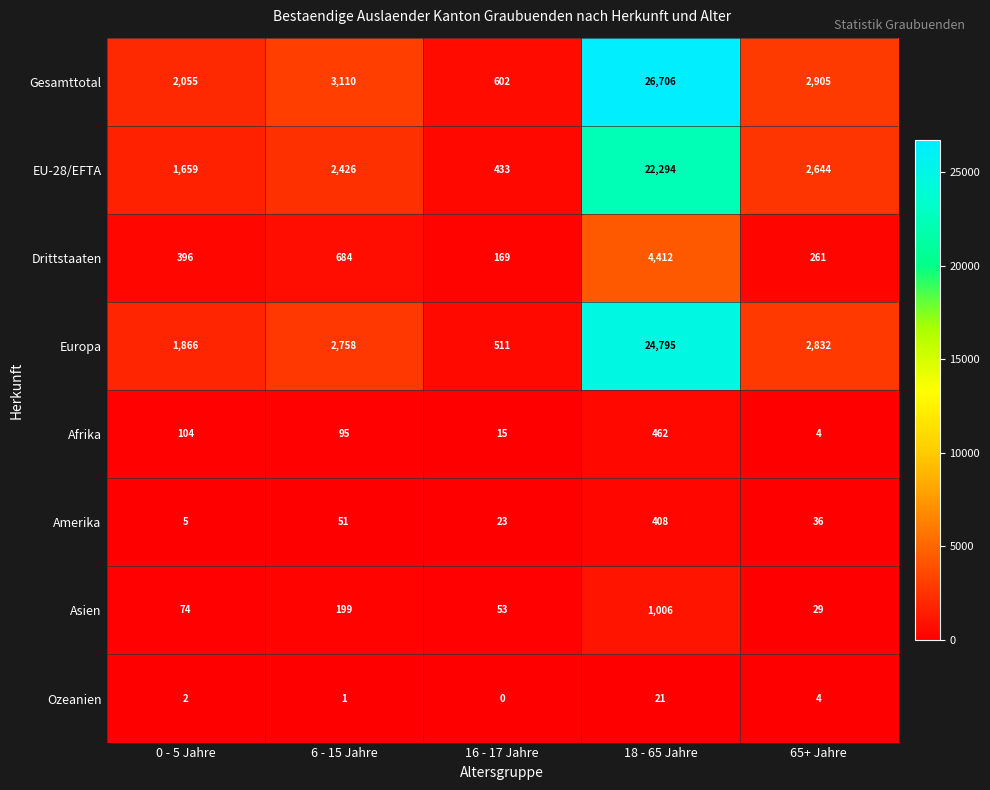

At how many categories does at least one series exceed 851?

4